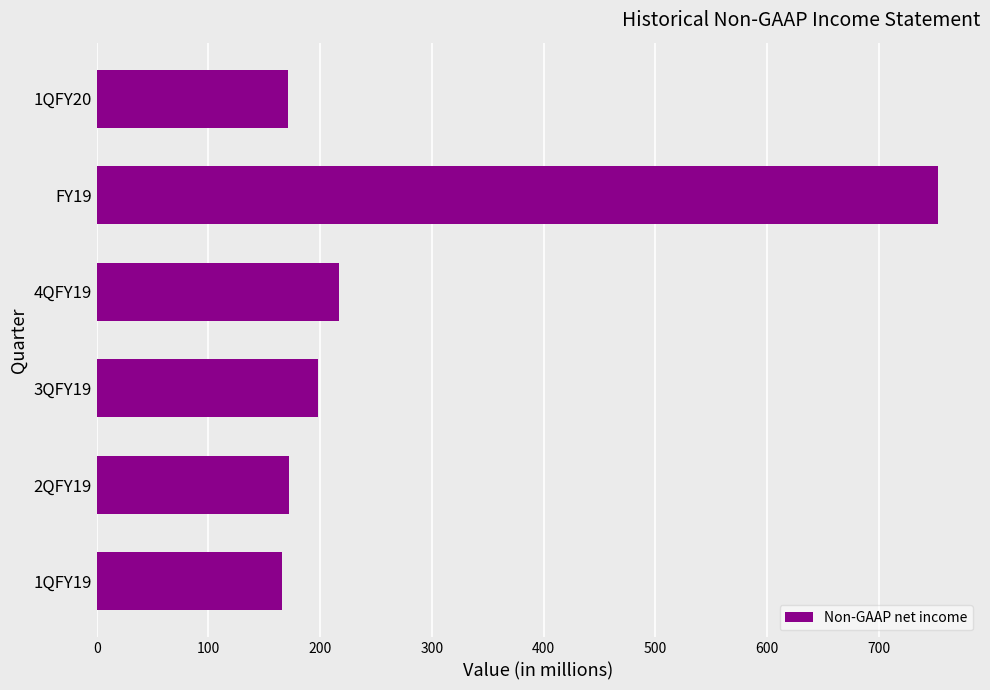

What is the difference between the maximum and second lowest values?

582